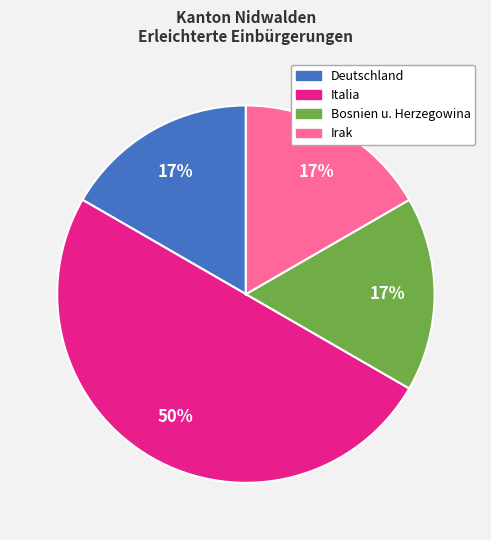

Is the sum of Deutschland and Italia greater than half?

Yes